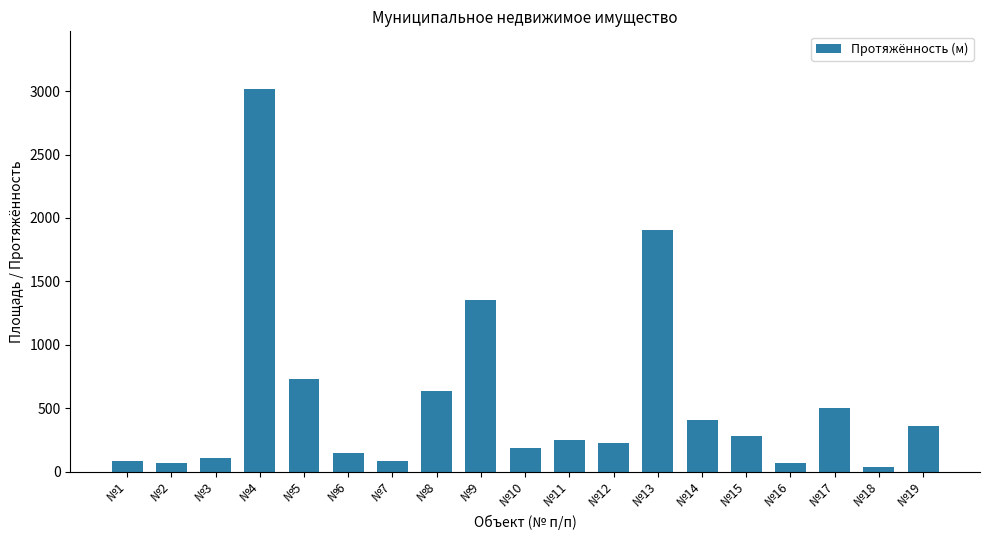

Is it true that the value at №18 is 37.0?

True